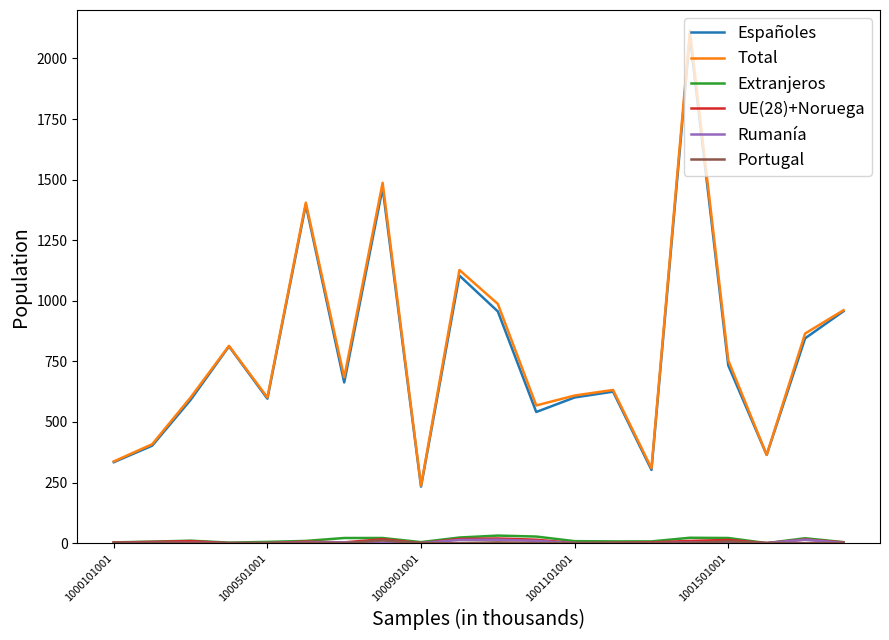

What is the maximum value shown in the chart?

2114